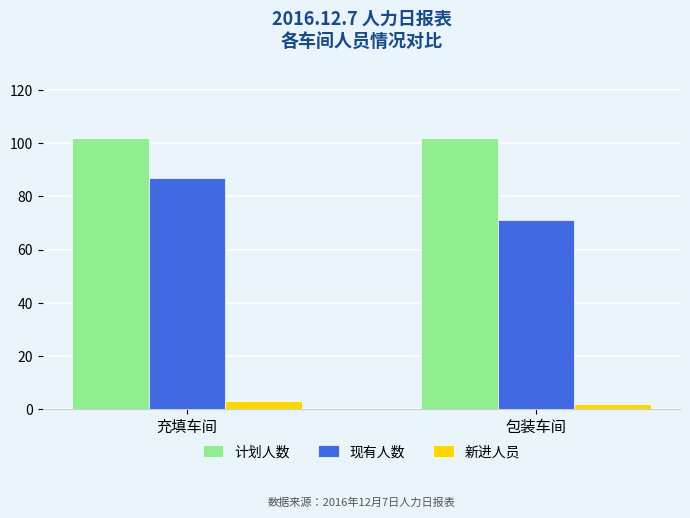

What is the total value across all series at 包装车间?

175